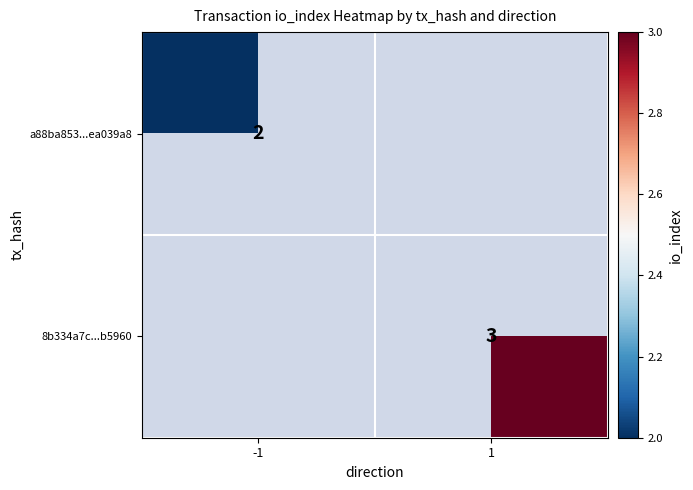

Which label corresponds to the largest value in the chart?

1